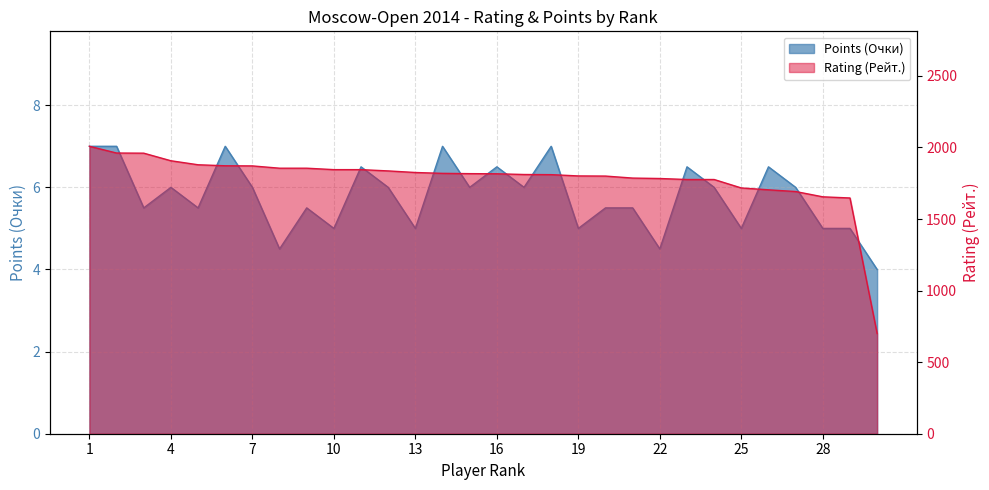

What is the spread (max minus min) of values at 26?

1697.5